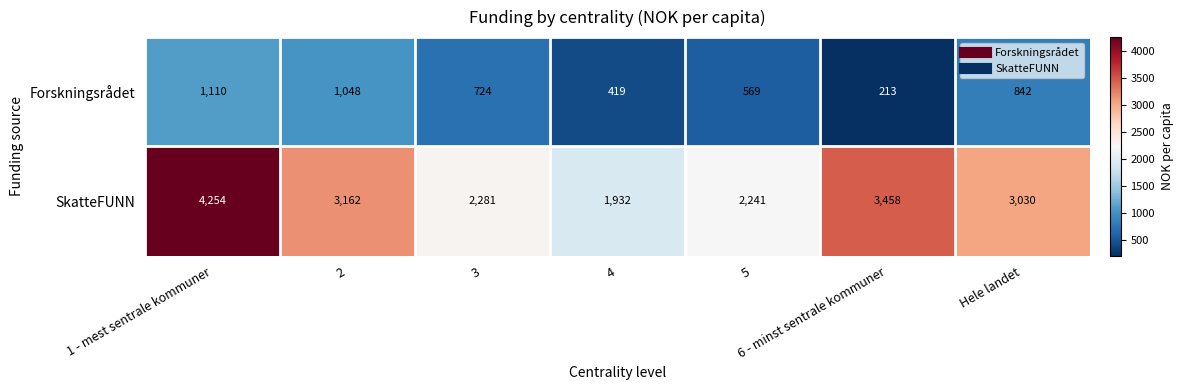

True or false: Forskningsrådet has a value of 419 at 4.

True